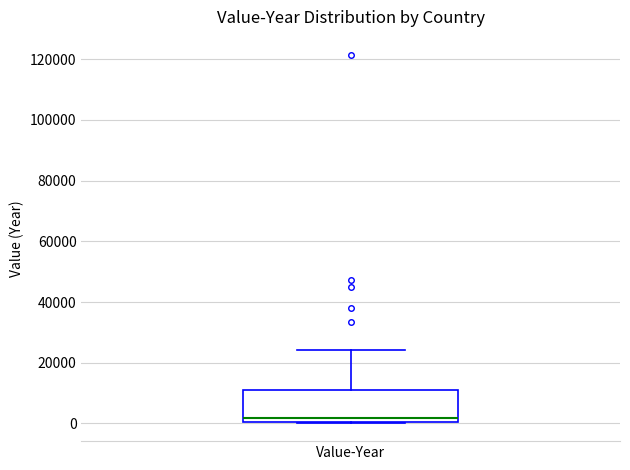

Read this box plot against the y-axis: the position of the median line, the range covered by the box, and the ends of both whiskers. The values are not printed on the chart, so give them approximately, as read against the axis.

median 2000, box 0 to 12000, whiskers 0 to 24000